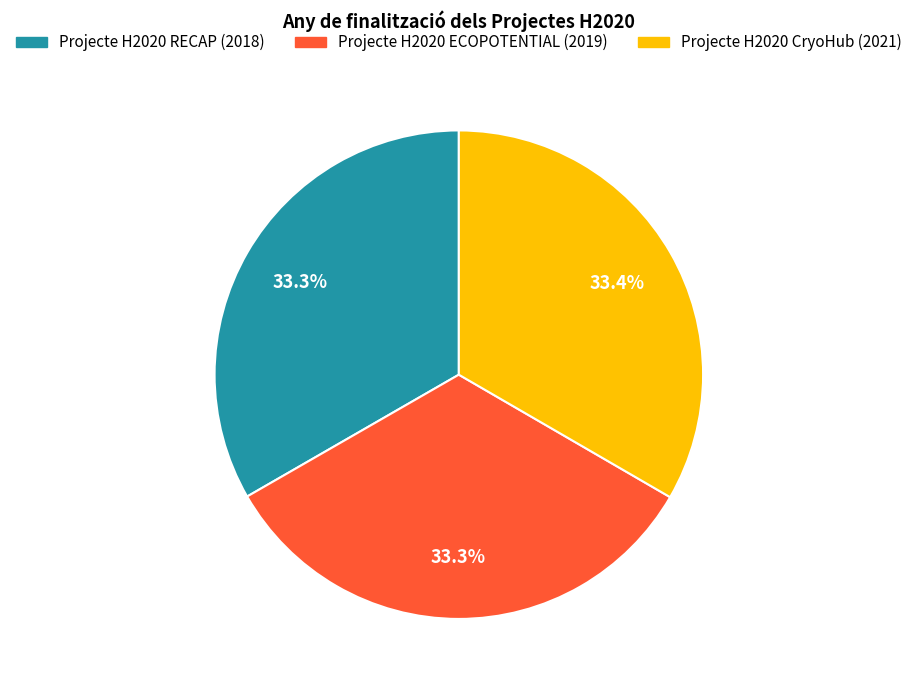

Count the number of slices in the pie.

3